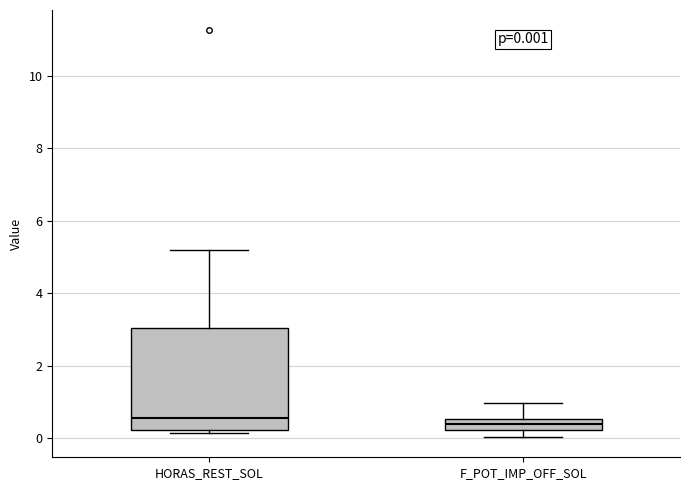

Which box is the tallest, from its lower edge to its upper edge?

HORAS_REST_SOL